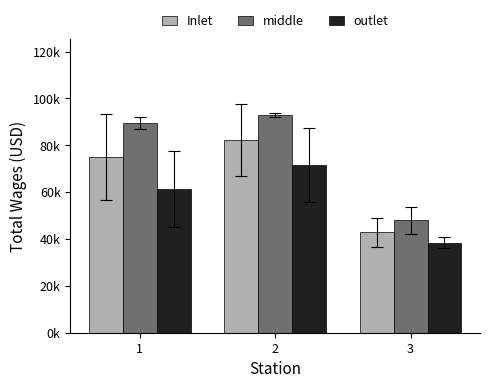

Reading right to left, transcribe all the data shown in this chart.

Inlet: 42791.8	82304.5	74847.8
middle: 47960.6	92946.5	89541.2
outlet: 38484.5	71662.5	61378.9